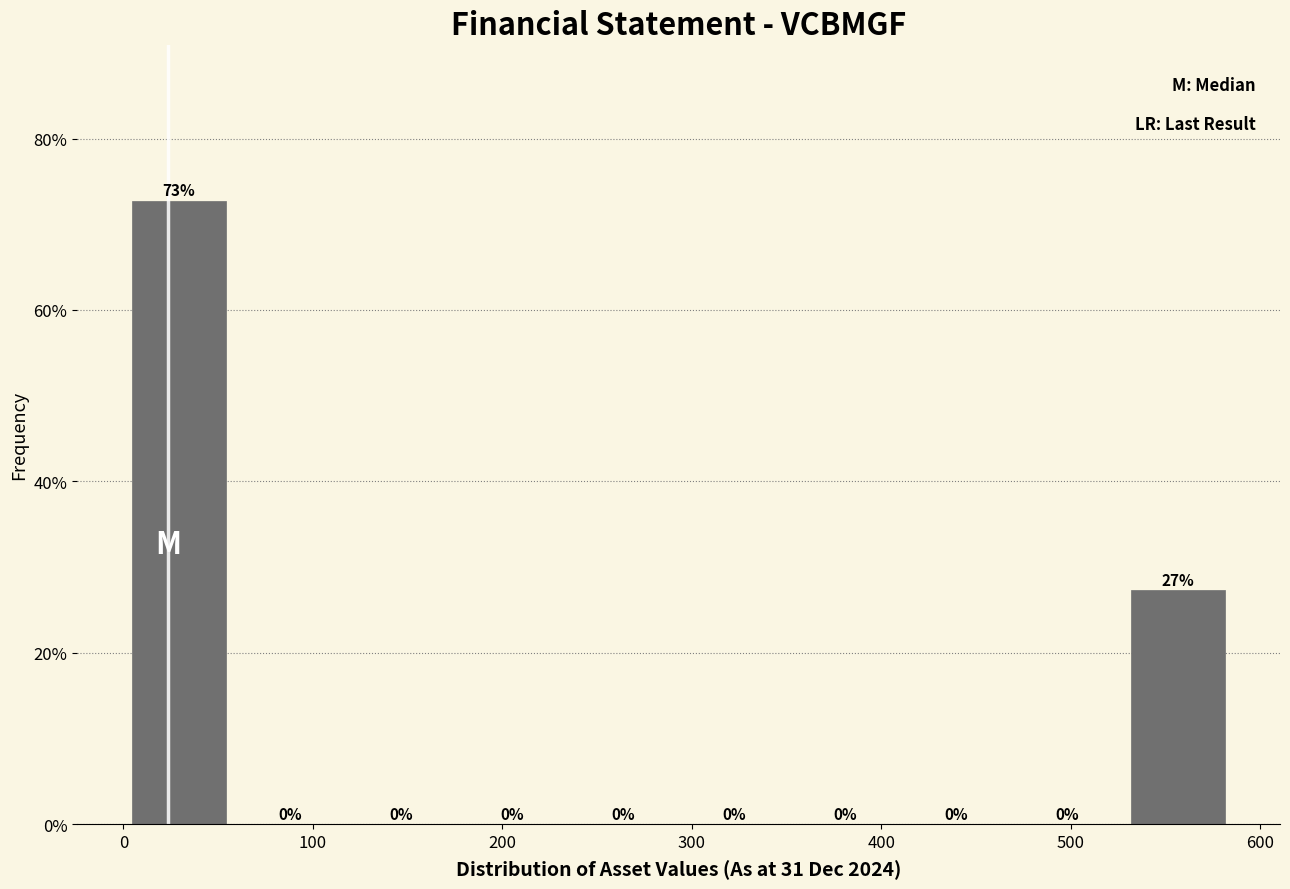

Over which range of the x-axis is the bar tallest?

0 to 60